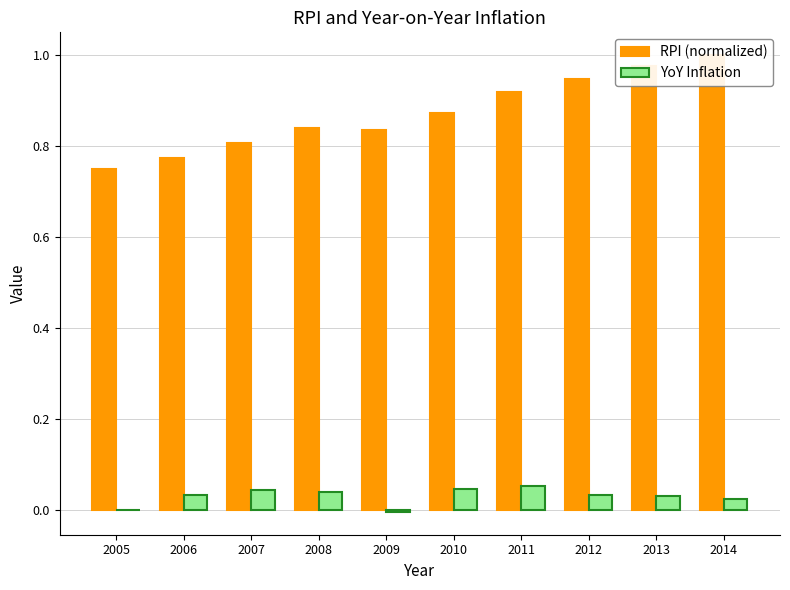

List the series in order of their overall mean, lowest first.

YoY Inflation, RPI (normalized)